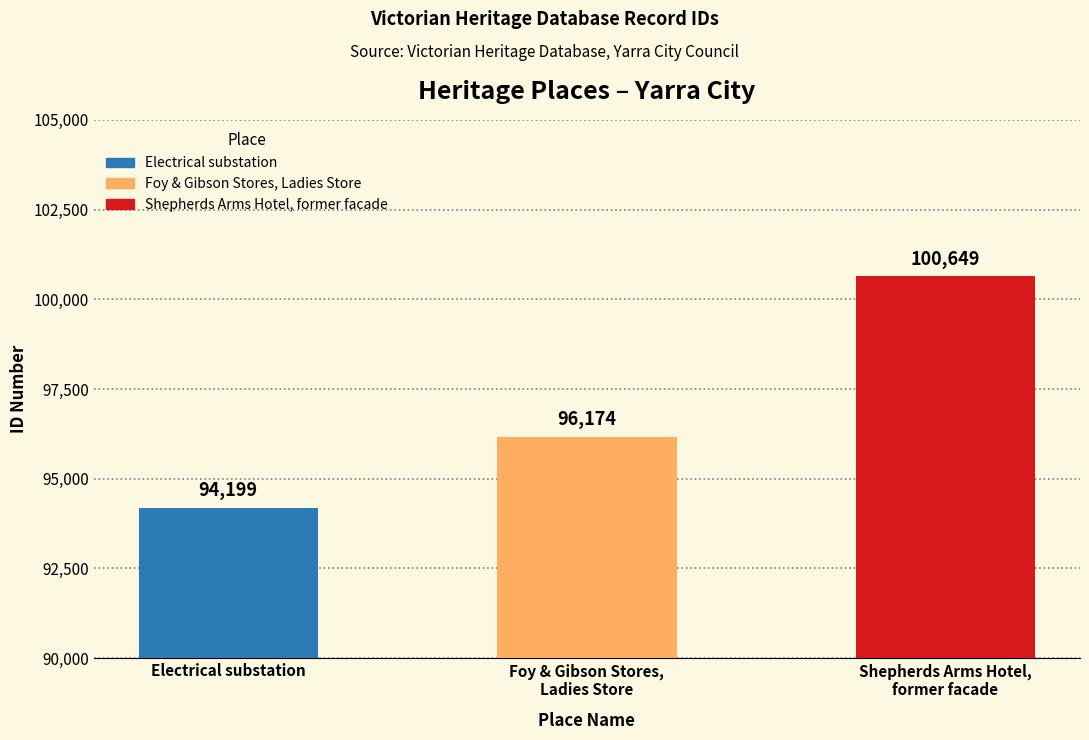

What is the approximate value at Electrical substation, to the nearest 100?

94200